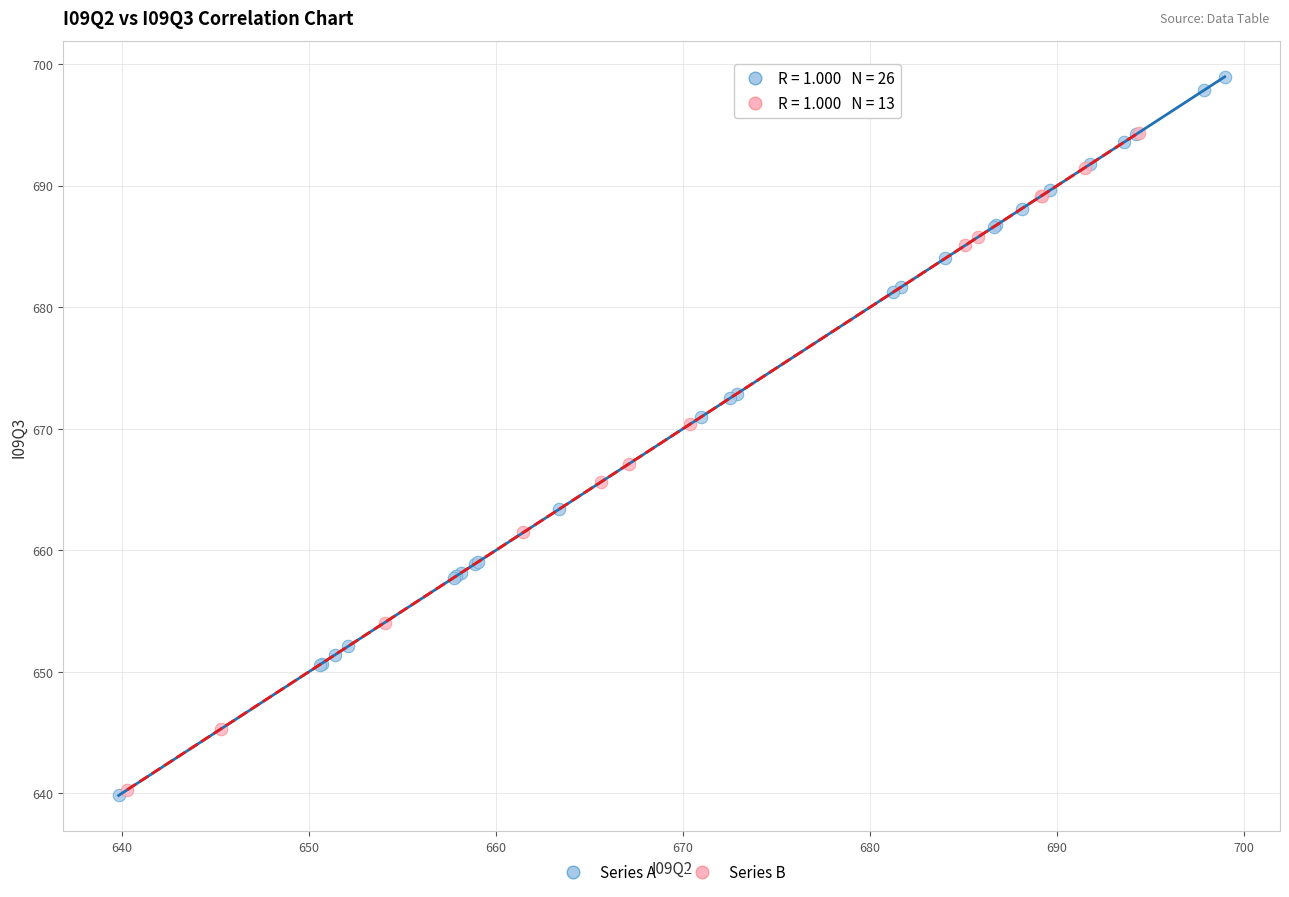

Which series contains the highest Y value?

Series A